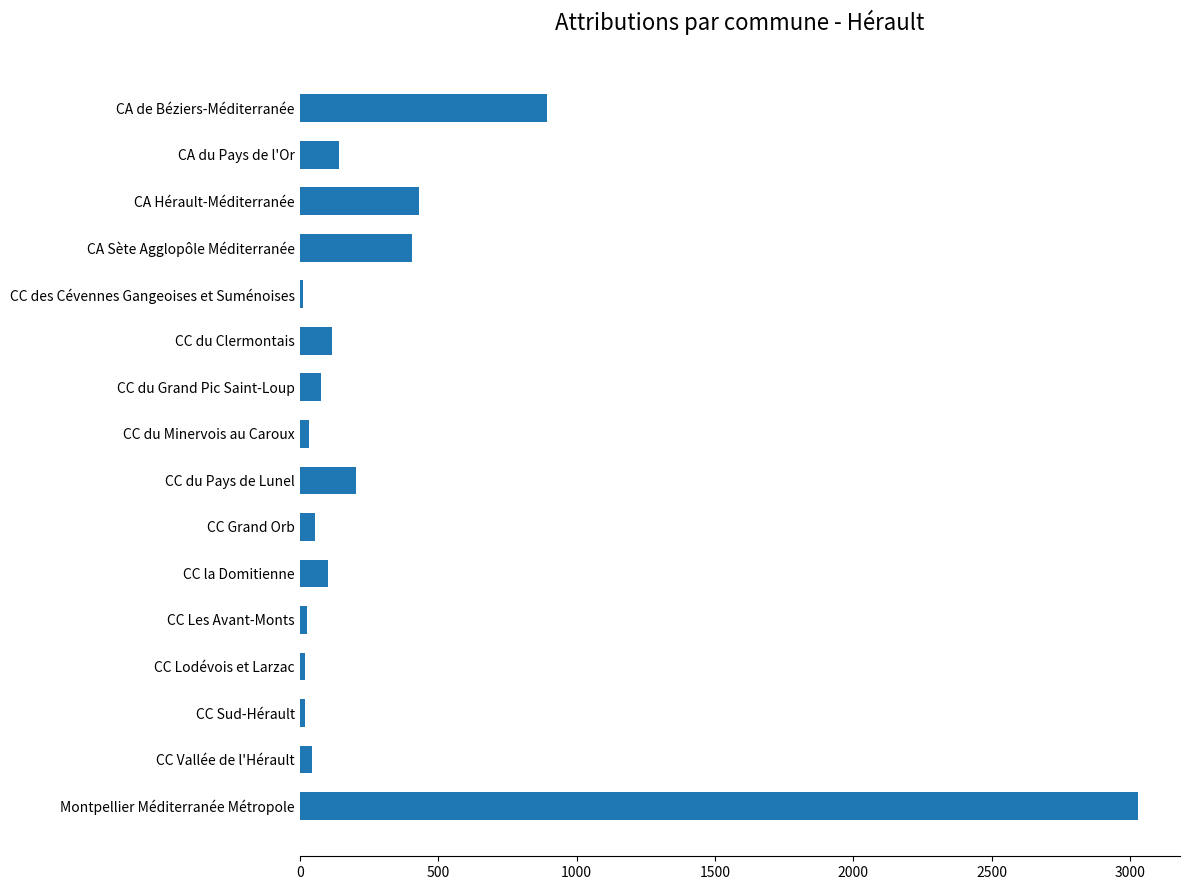

Between CC Les Avant-Monts and CA Sète Agglopôle Méditerranée, which is larger?

CA Sète Agglopôle Méditerranée